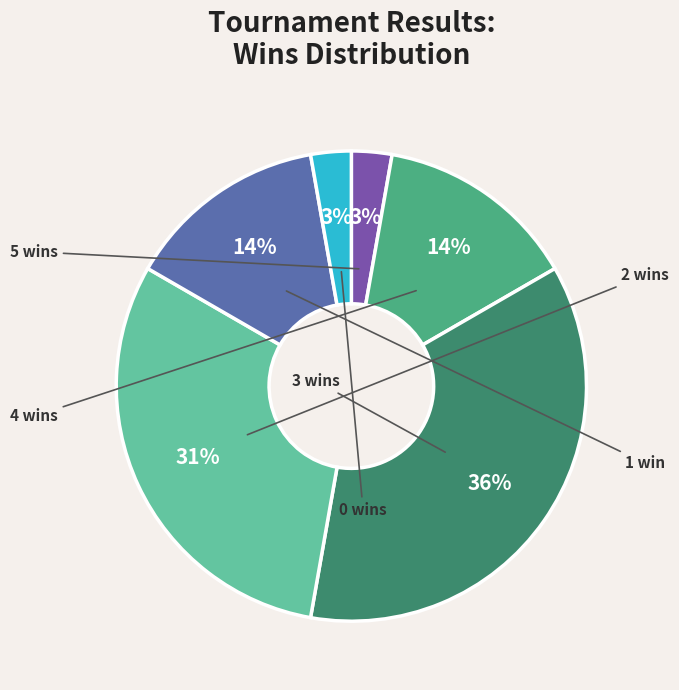

Is there a majority slice in this chart?

No